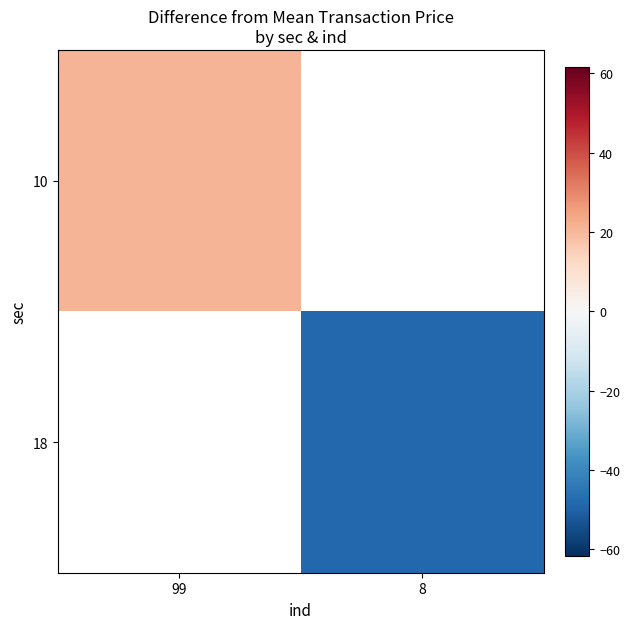

Rank the series at 99 from highest to lowest value.

10, 18